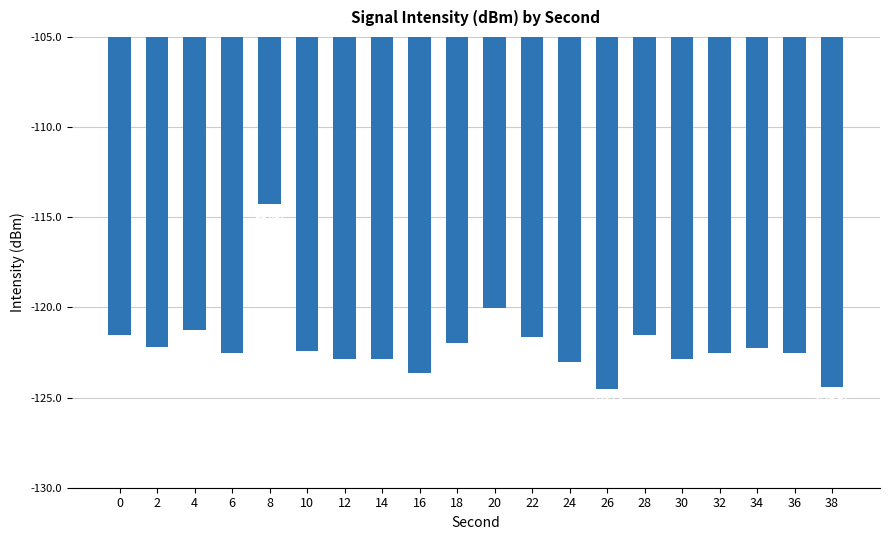

Between 26 and 14, which is larger?

14